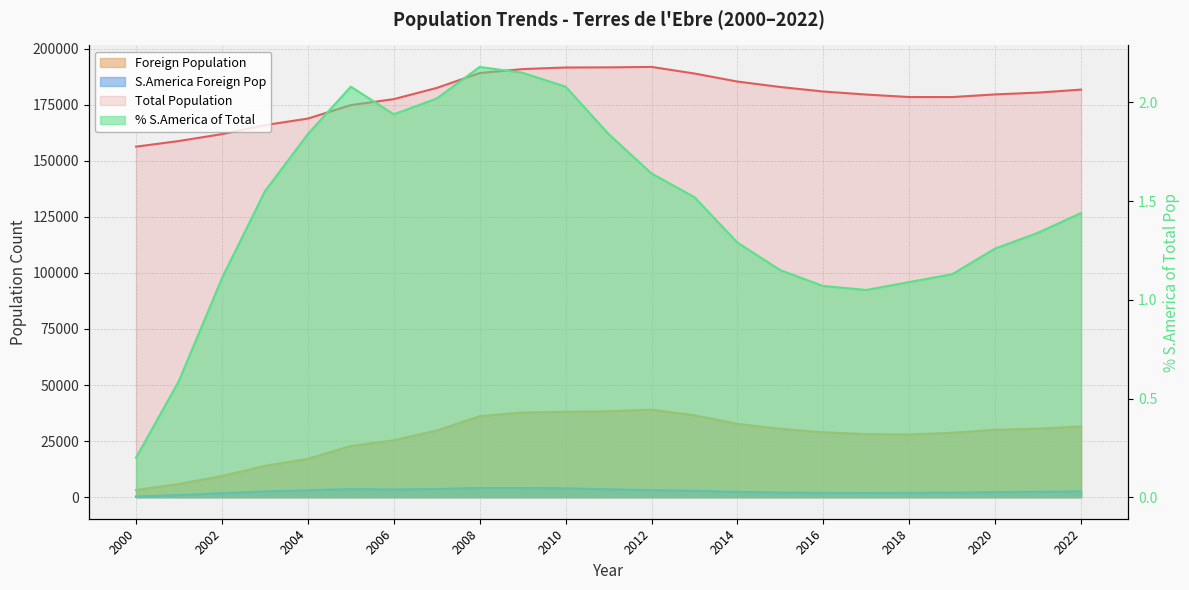

At how many categories does at least one series exceed 52311?

23